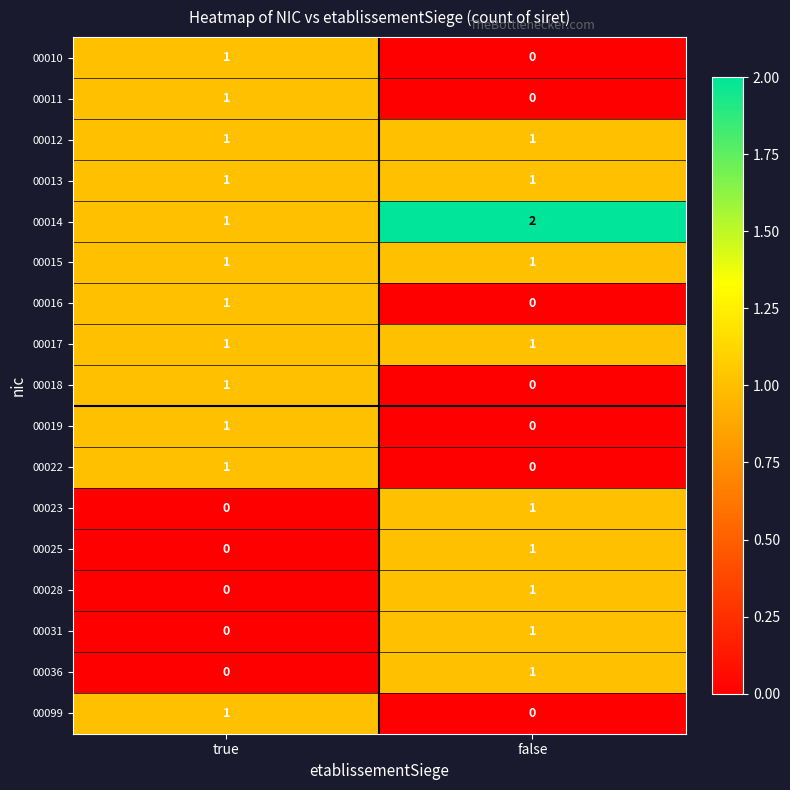

How many series are shown in this chart?

17